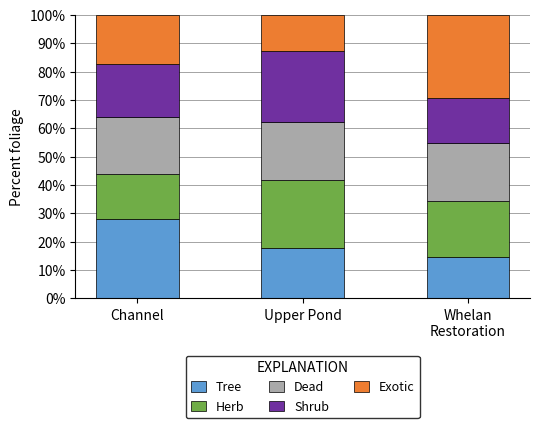

What is the total value across all series at Channel?

100.0